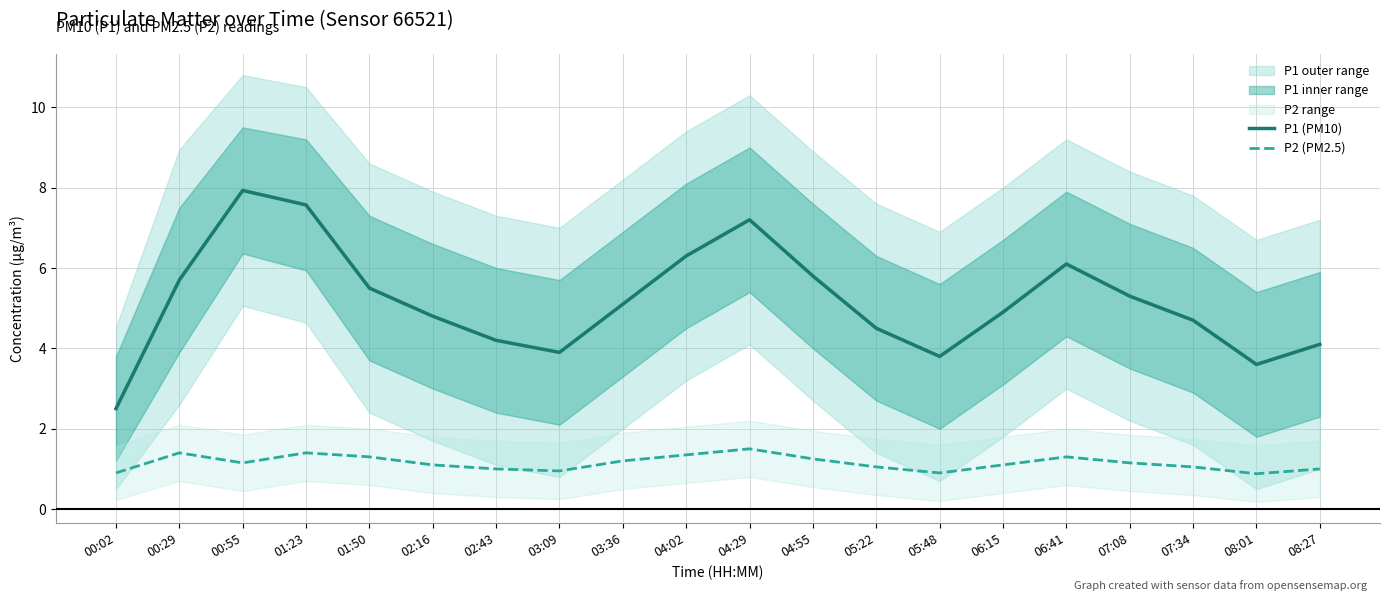

In P1 (PM10), how many points are higher than both neighbors (excluding endpoints)?

3